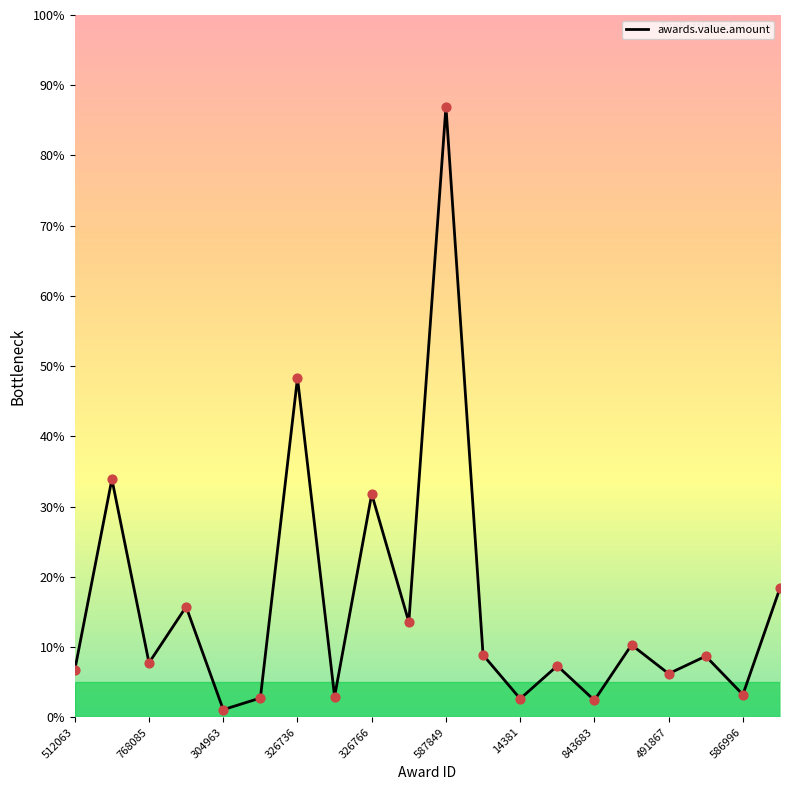

Is this an area chart (filled region under the line)?

No